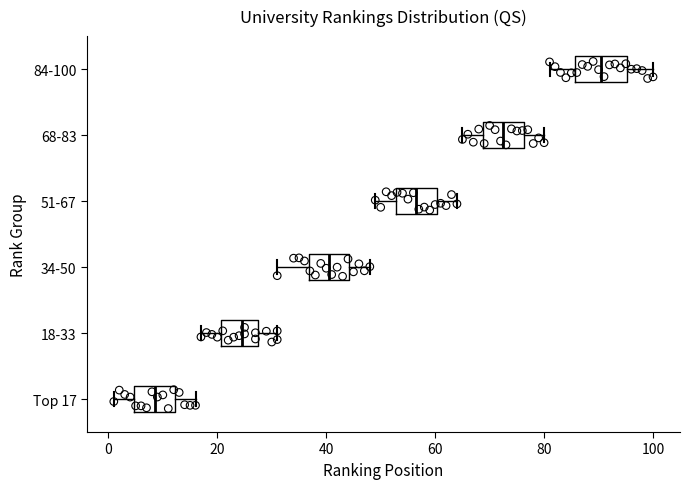

Reading bottom to top, read every box against the x-axis: the position of its median line, the range the box covers, and the ends of its whiskers. The values are not printed on the chart, so give them approximately, as read against the axis.

Top 17: median 8, box 4 to 12, whiskers 2 to 16
18-33: median 24, box 20 to 28, whiskers 18 to 32
34-50: median 40, box 36 to 44, whiskers 32 to 48
51-67: median 56, box 52 to 60, whiskers 50 to 64
68-83: median 72, box 68 to 76, whiskers 66 to 80
84-100: median 90, box 86 to 96, whiskers 82 to 100